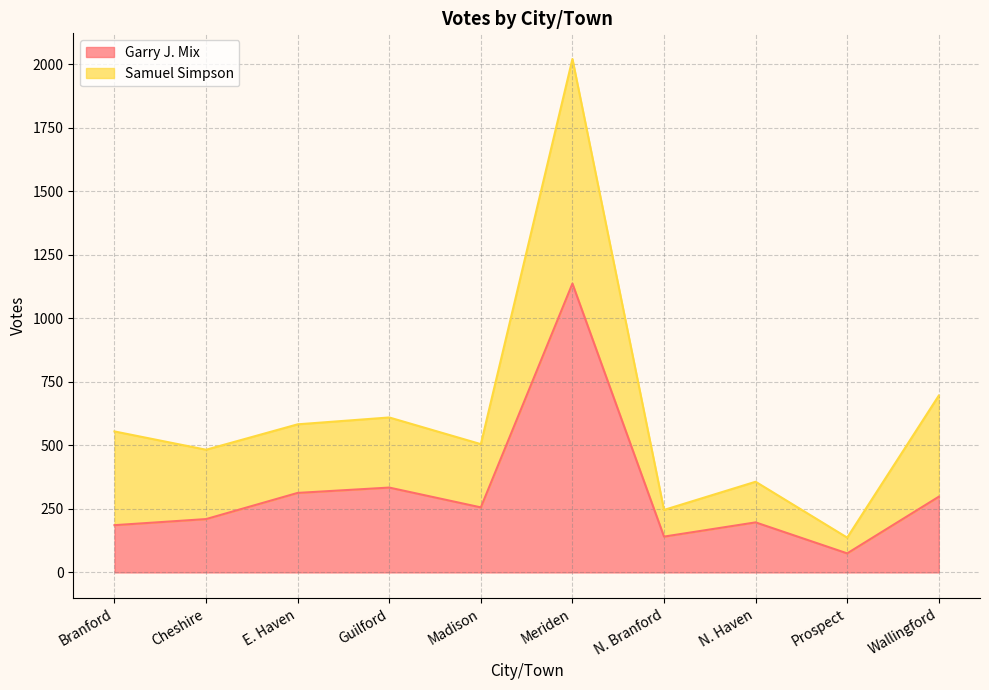

How many values in the Samuel Simpson series are below 555?

5